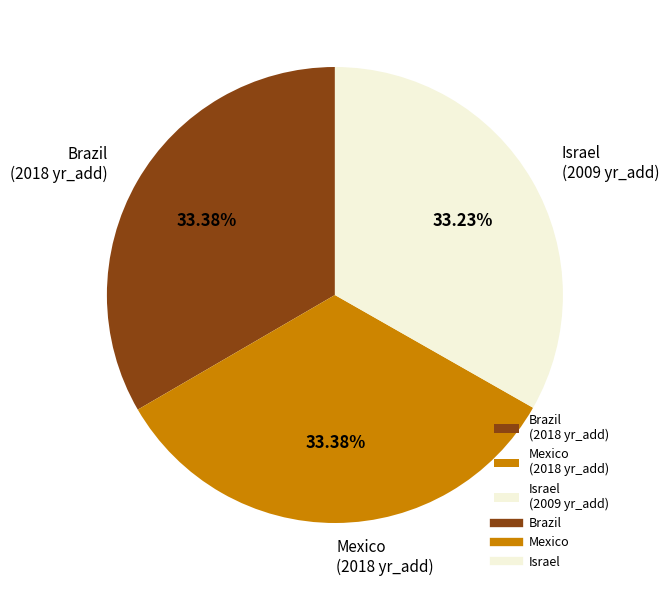

What is the ratio of the value at Israel (2009 yr_add) to the value at Mexico (2018 yr_add)?

1.0